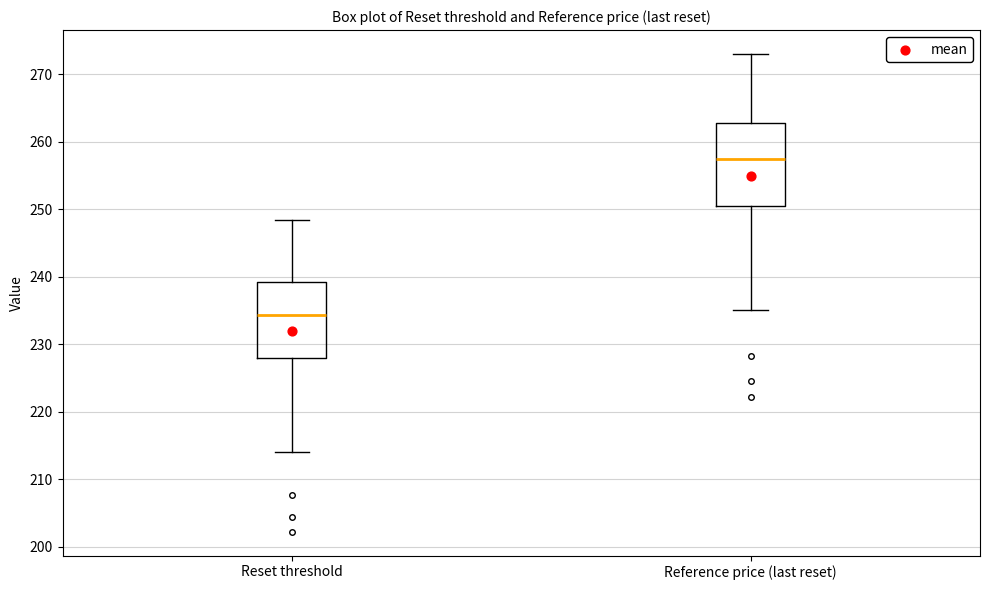

Which box's median line is the lowest?

Reset threshold